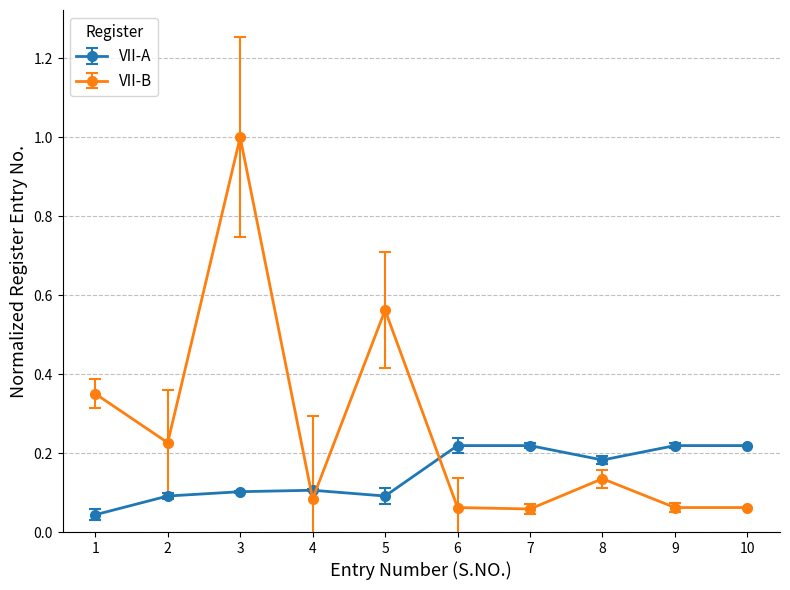

Which series changed the most between 1 and 3?

VII-B